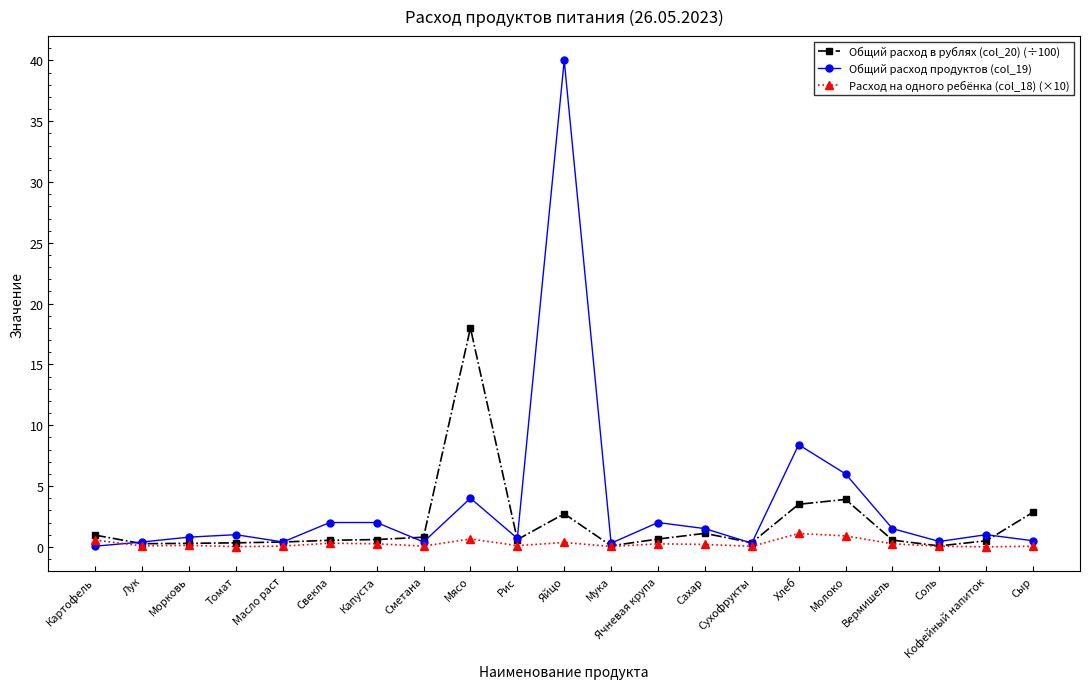

Where is Общий расход продуктов (col_19) nearest to the value 20?

Хлеб